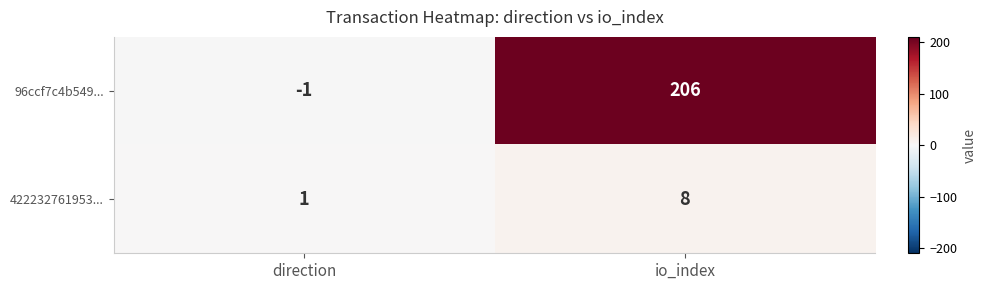

Which series has the largest total across all categories?

96ccf7c4b549...